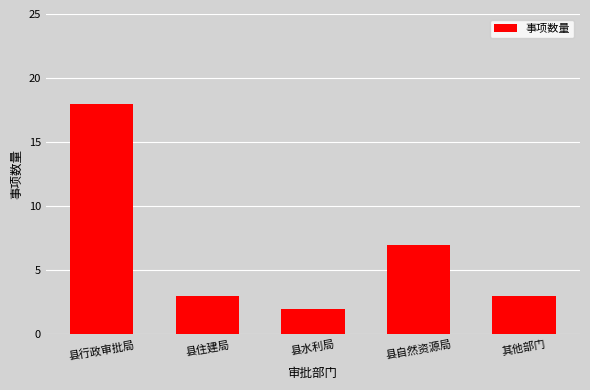

Are the bars horizontal?

No